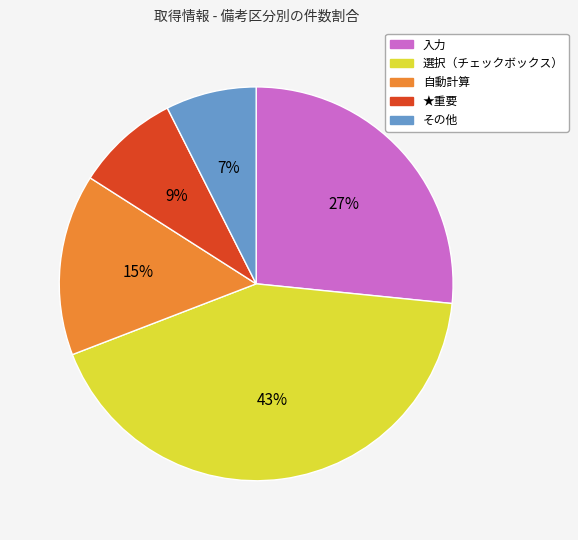

To the nearest percent, what percentage of the pie is 選択（チェックボックス）?

43%